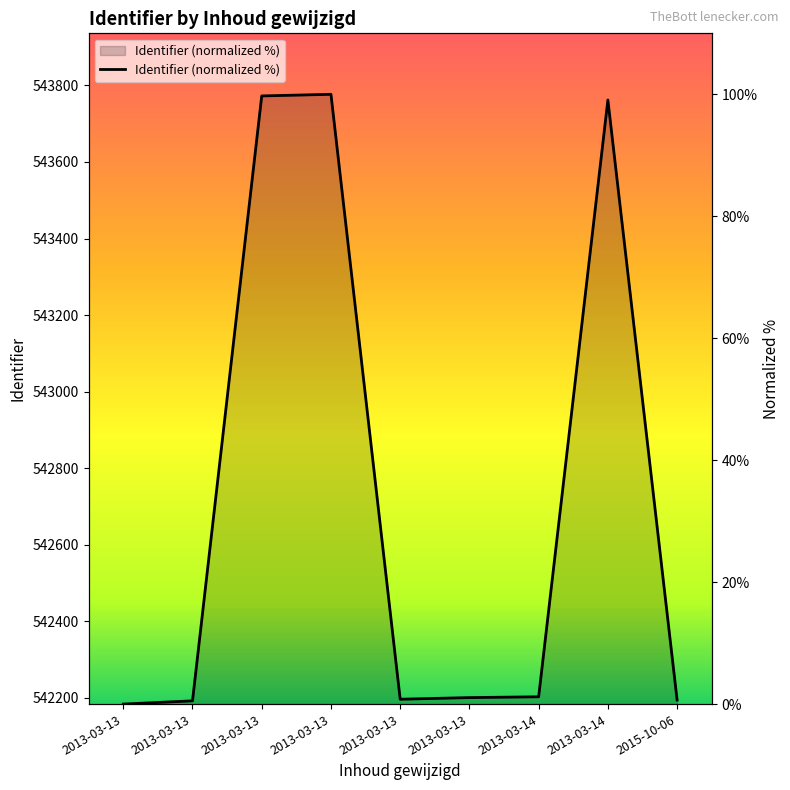

At which category does the data reach its first local valley?

2013-03-13